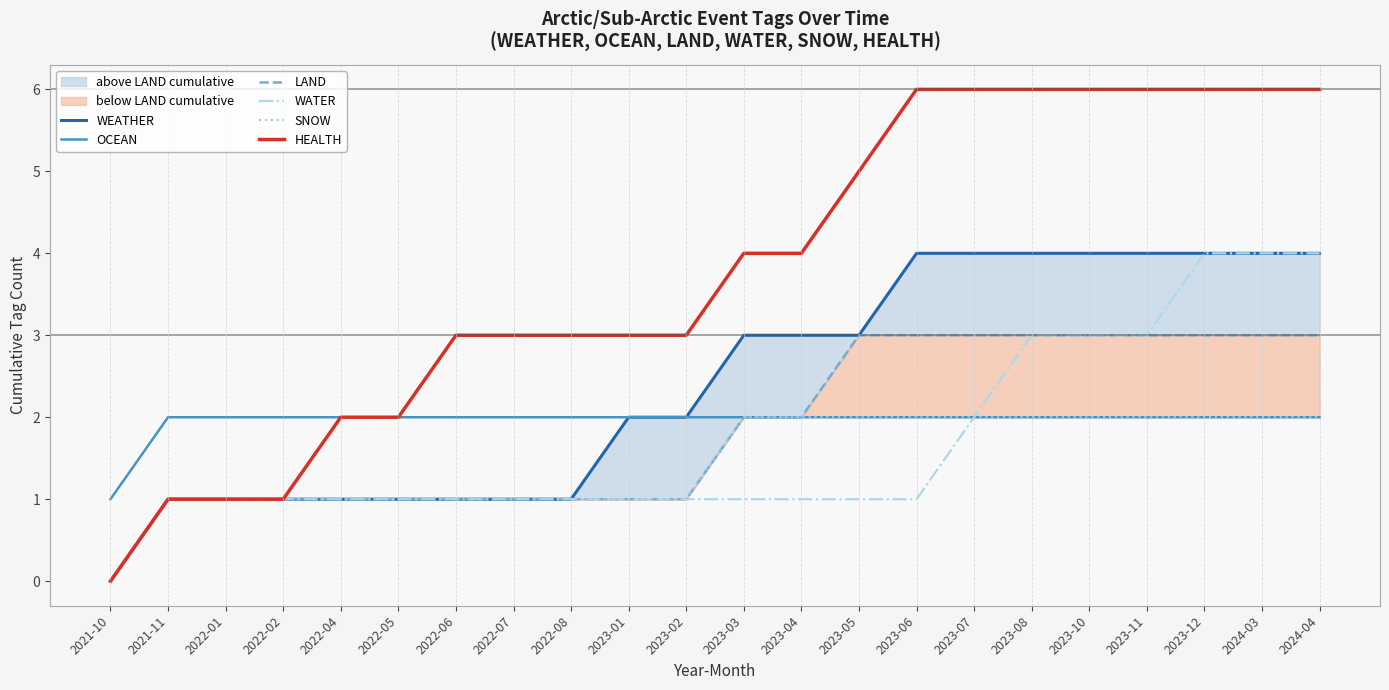

What is the difference between the WATER values at 2023-11 and 2023-03?

2